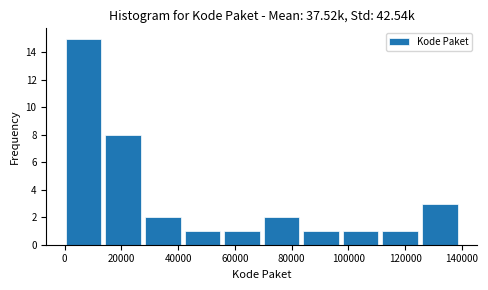

Reading left to right, list every bar in this chart as the range it spans on the x-axis followed by its height. Neither the bar edges nor the heights are printed on the chart, so give them approximately, as read against the axes.

0 to 14000: 15
14000 to 28000: 8
28000 to 42000: 2
42000 to 56000: 1
56000 to 70000: 1
70000 to 84000: 2
84000 to 98000: 1
98000 to 112000: 1
112000 to 126000: 1
126000 to 140000: 3